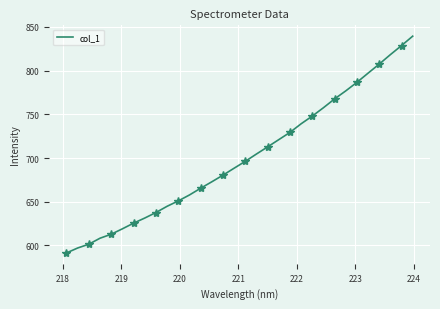

Reading right to left, extract all data points from this chart.

839.4	828.7	818.3	807.5	797.1	786.6	776.8	767.6	757.5	748.0	739.1	729.3	721.0	712.7	704.6	696.2	688.3	680.4	672.8	665.4	657.7	650.9	644.7	637.6	631.3	625.5	619.0	612.8	608.2	601.4	597.0	591.4